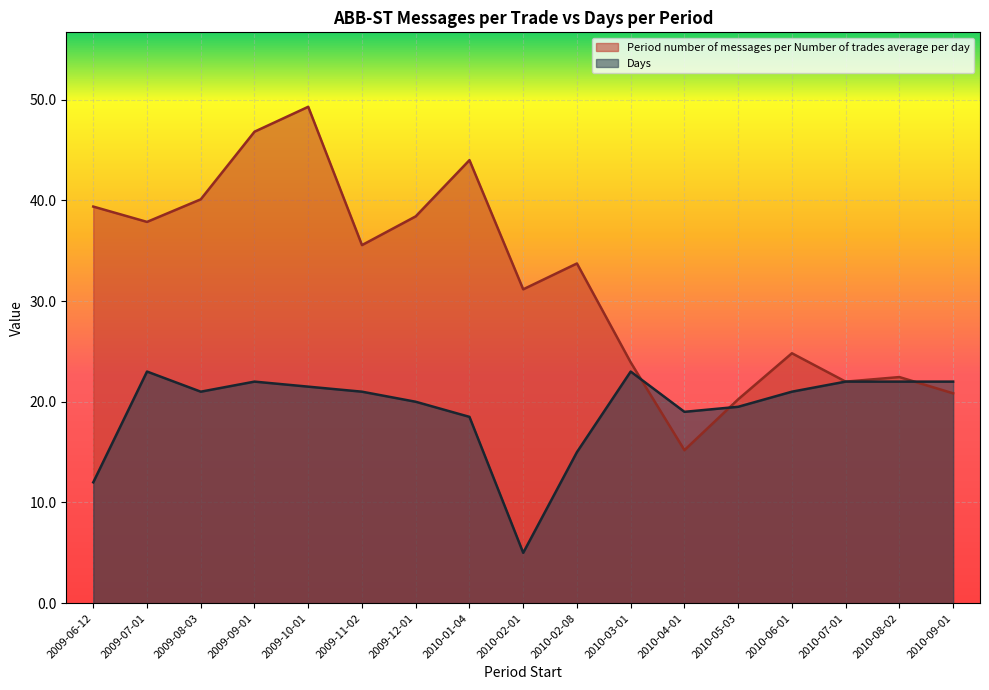

Does the chart display data point markers on the line(s)?

No